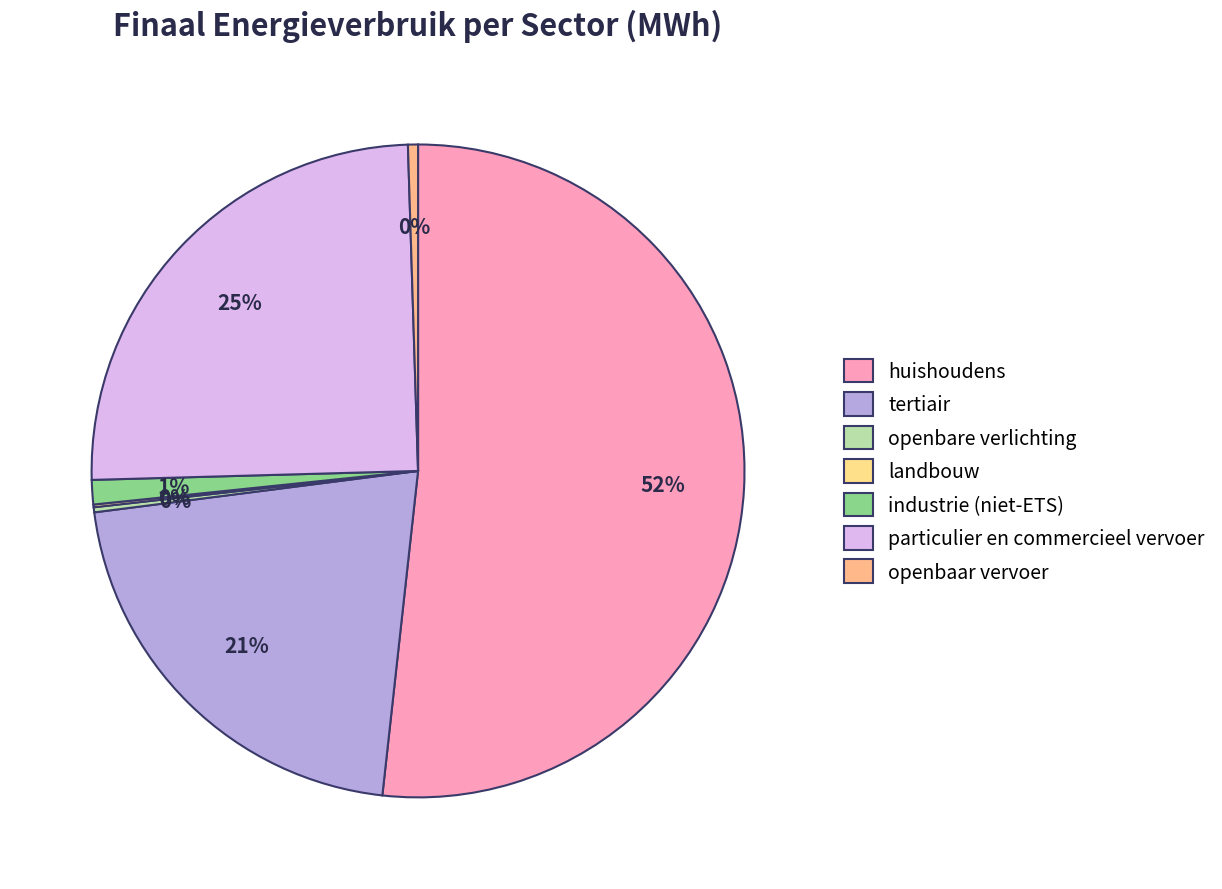

Which category has the smallest portion of the pie?

landbouw